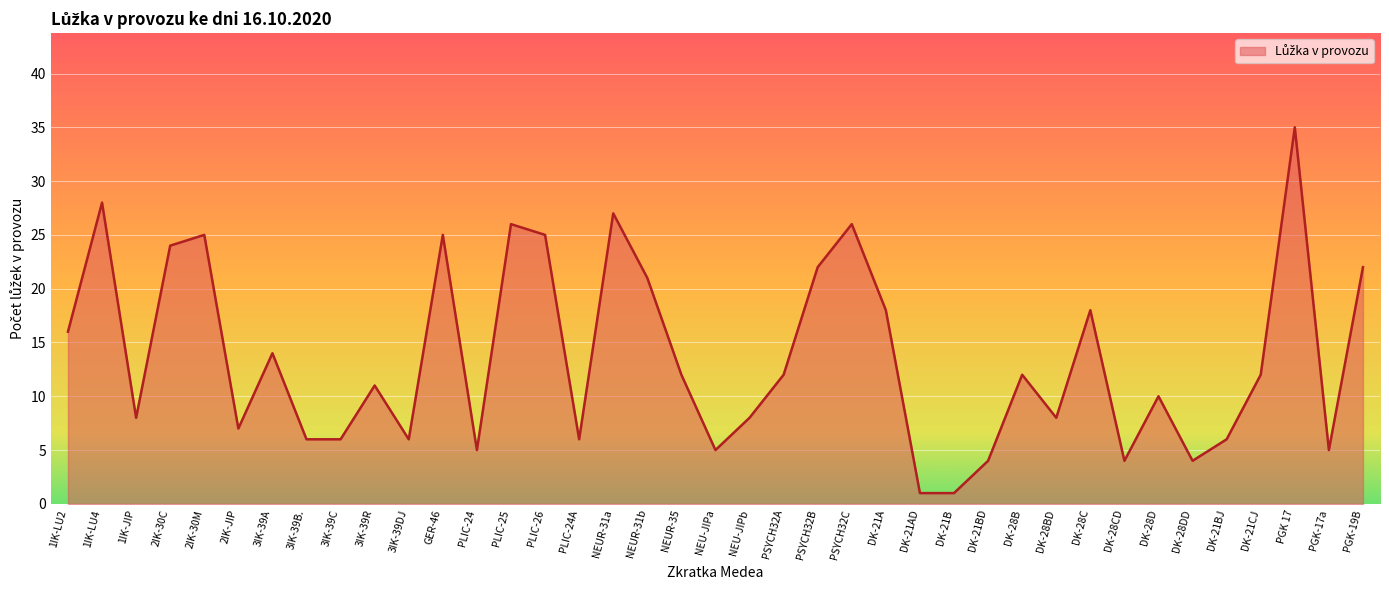

What is the maximum value shown in the chart?

35